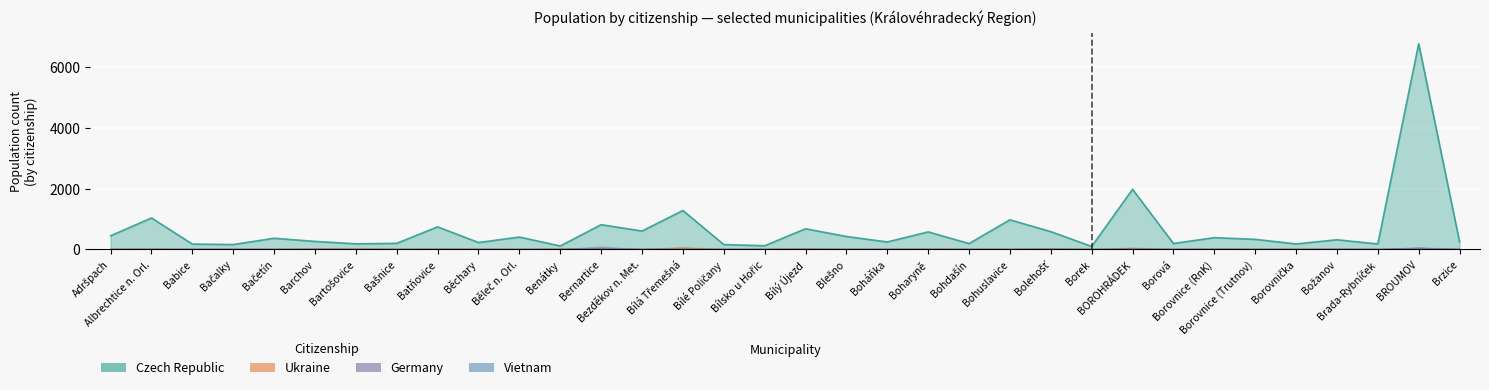

Where is germany nearest to the value 12?

BROUMOV